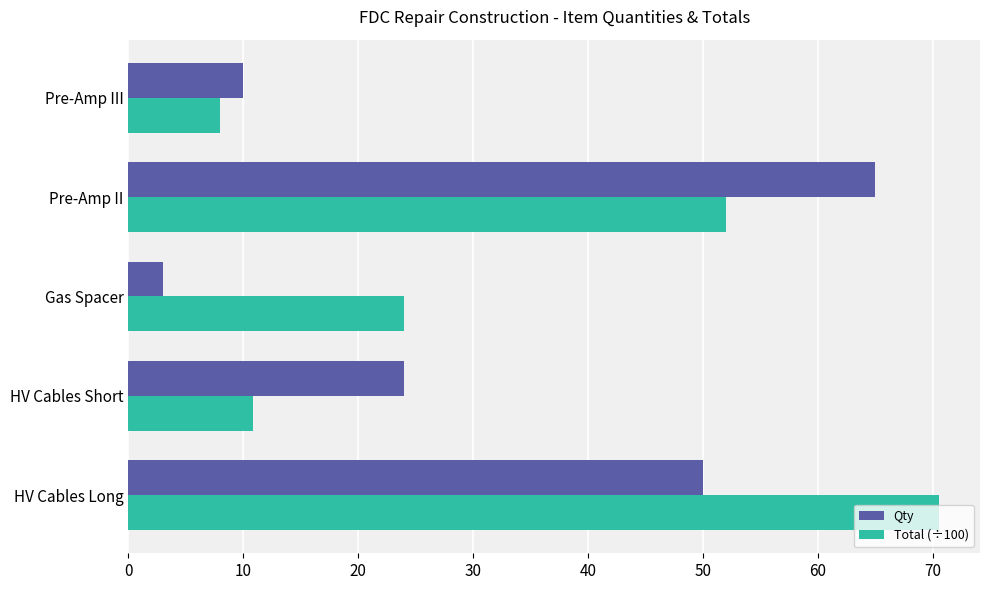

How many data points in Qty are less than 24?

2